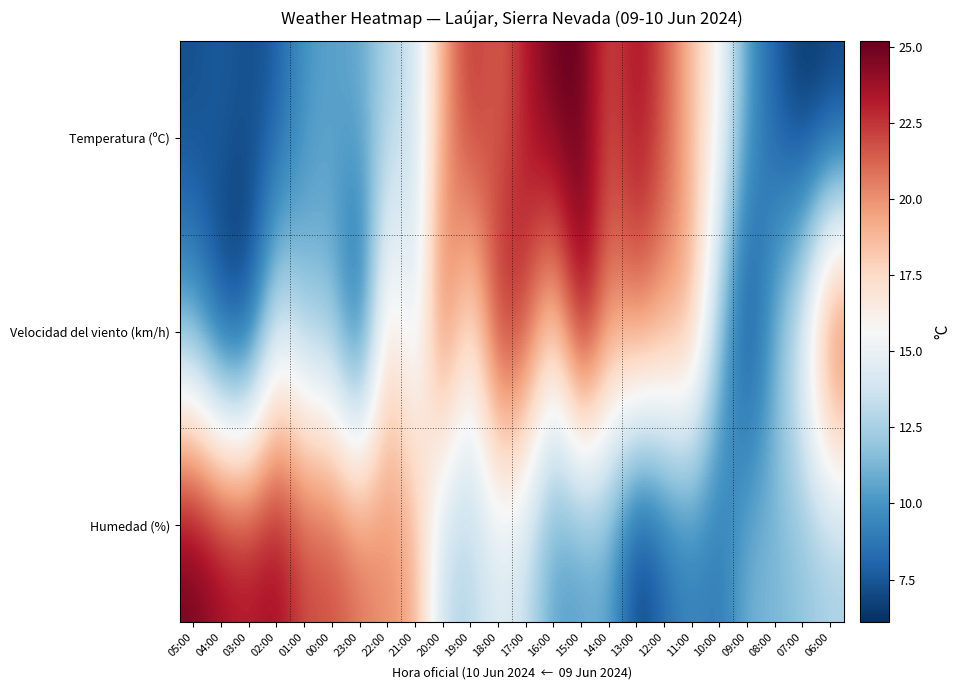

At which category does the chart reach its peak across all series?

05:00